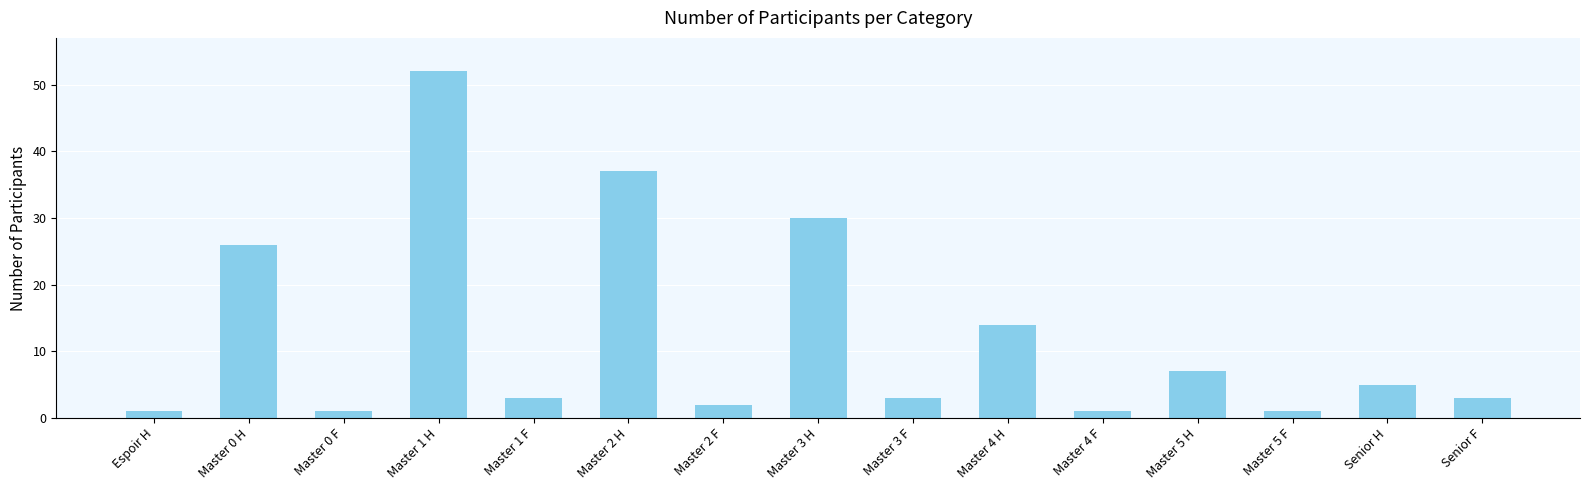

The value at Master 1 F is 5. True or false?

False